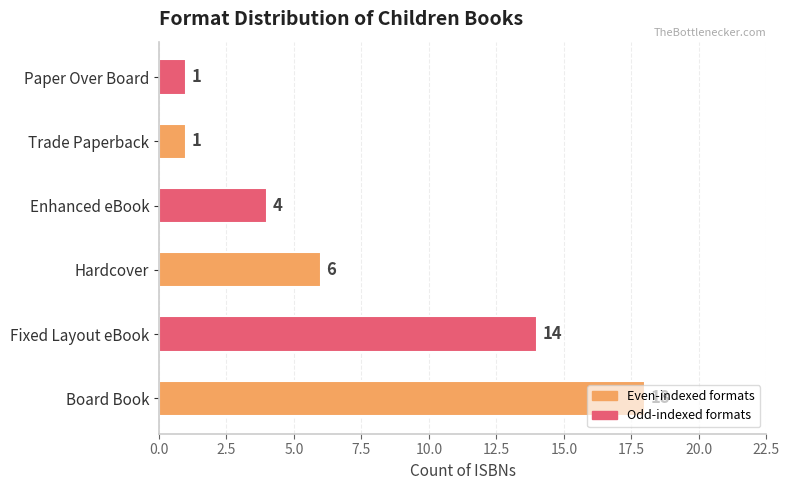

True or false: the data shows 18 at Board Book.

True